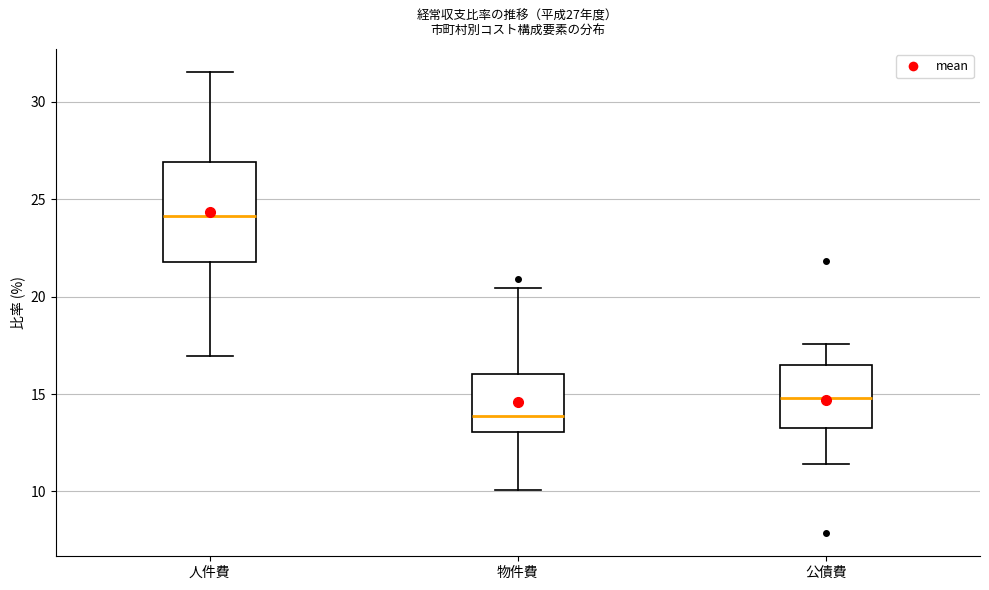

Which box is the tallest, from its lower edge to its upper edge?

人件費